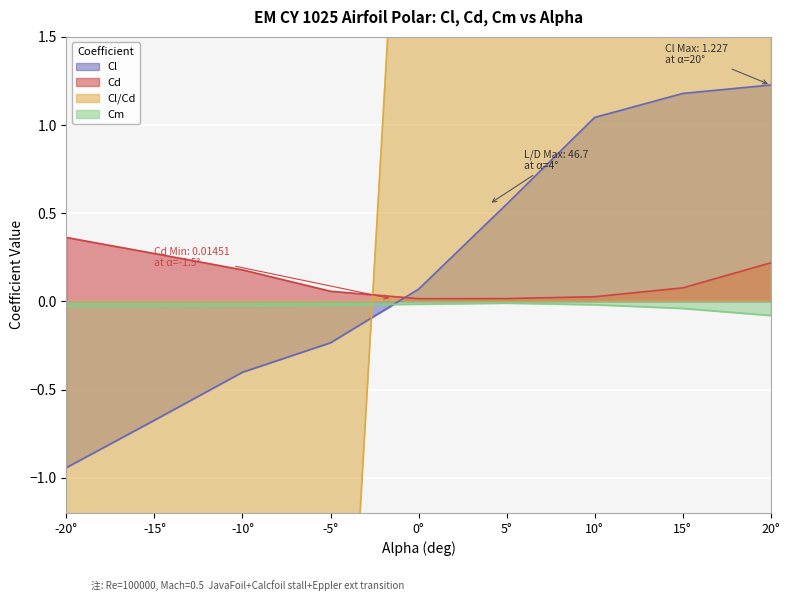

Is it true that Cd equals 0.2 at 20°?

True